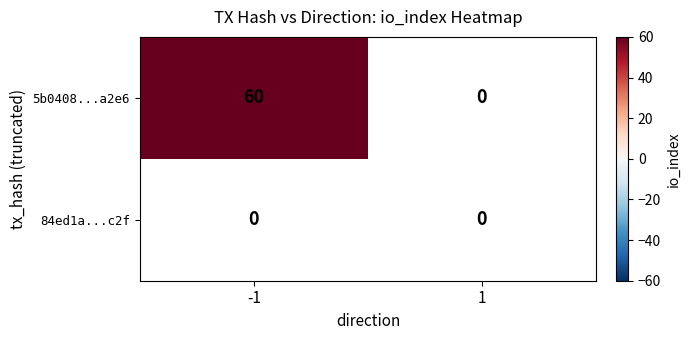

Which series has the largest total across all categories?

5b0408c50d340b81225dfa5250d1cea679ac2e6